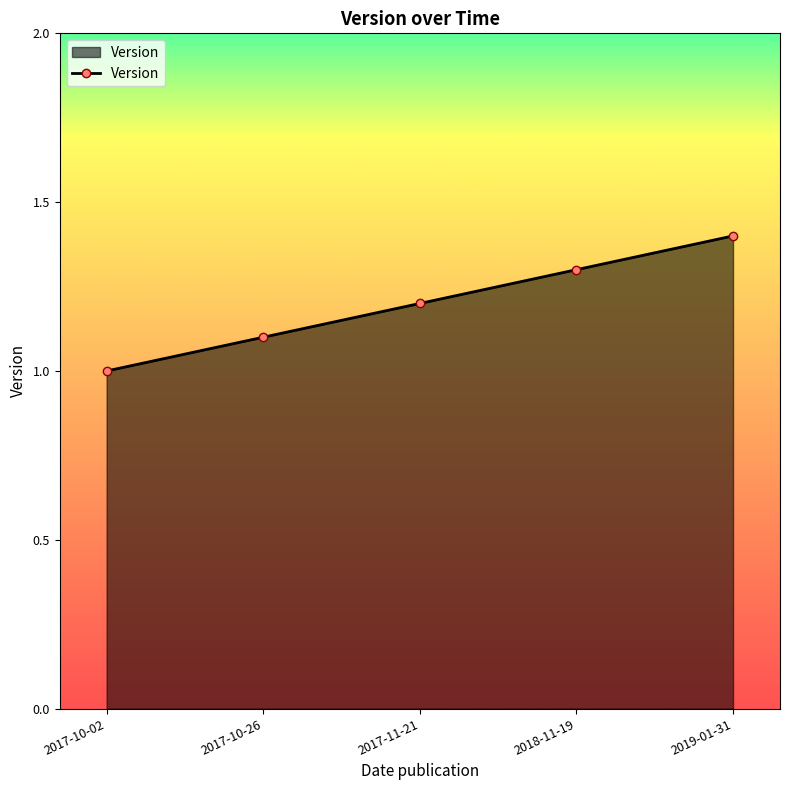

How many values are between 1 and 2?

5